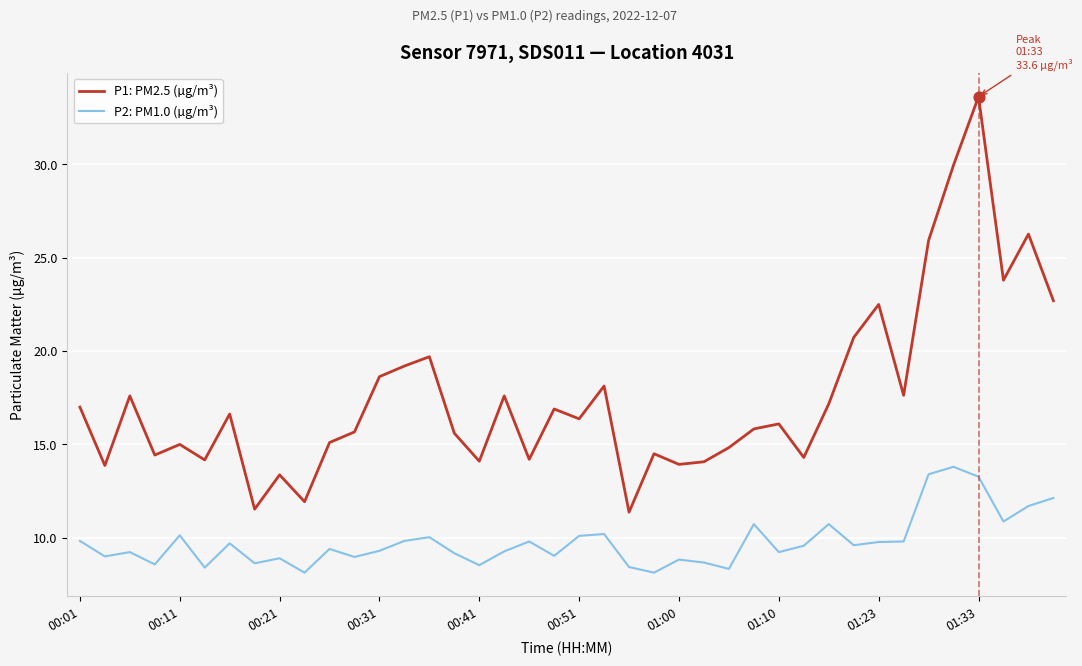

Which series has the largest total across all categories?

P1: PM2.5 (µg/m³)